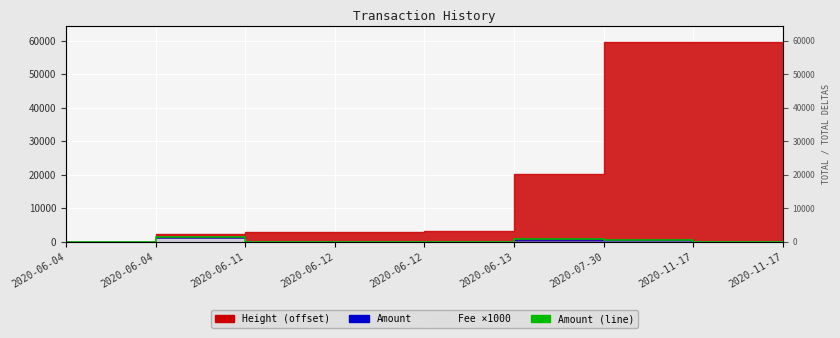

What is the label of the 6th point from the right?

2020-06-12